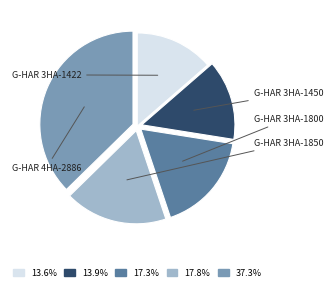

Does any single category account for the majority?

No